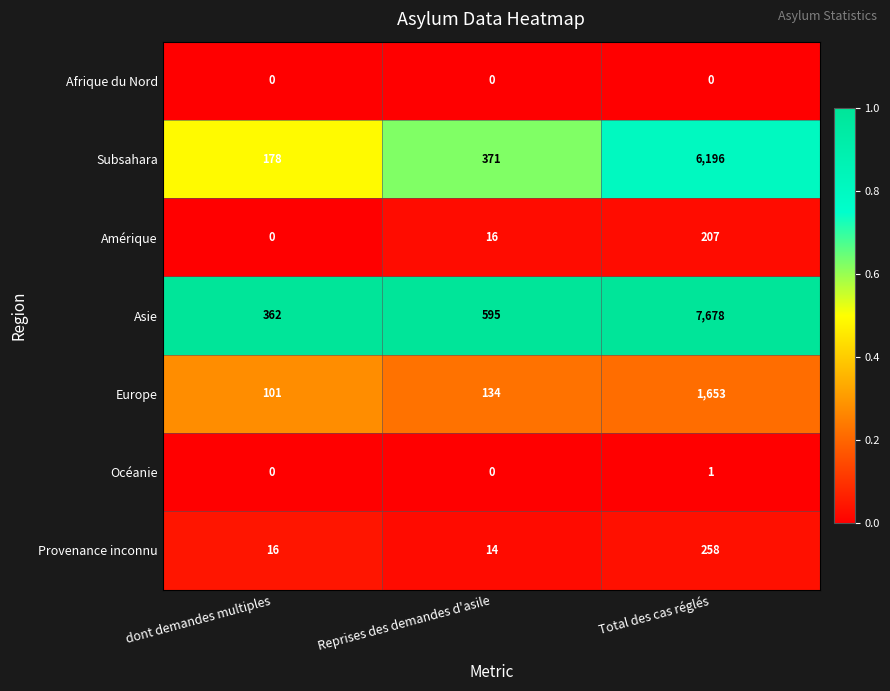

How many values in the Subsahara series are below 371?

1